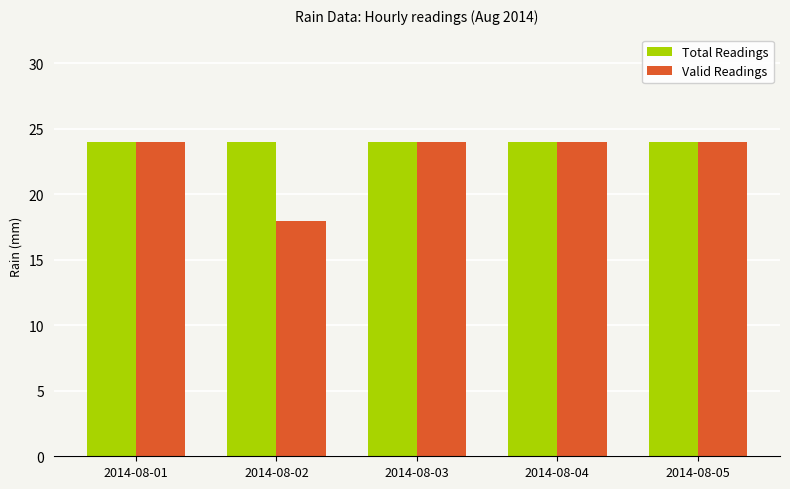

How many groups of bars are there?

5